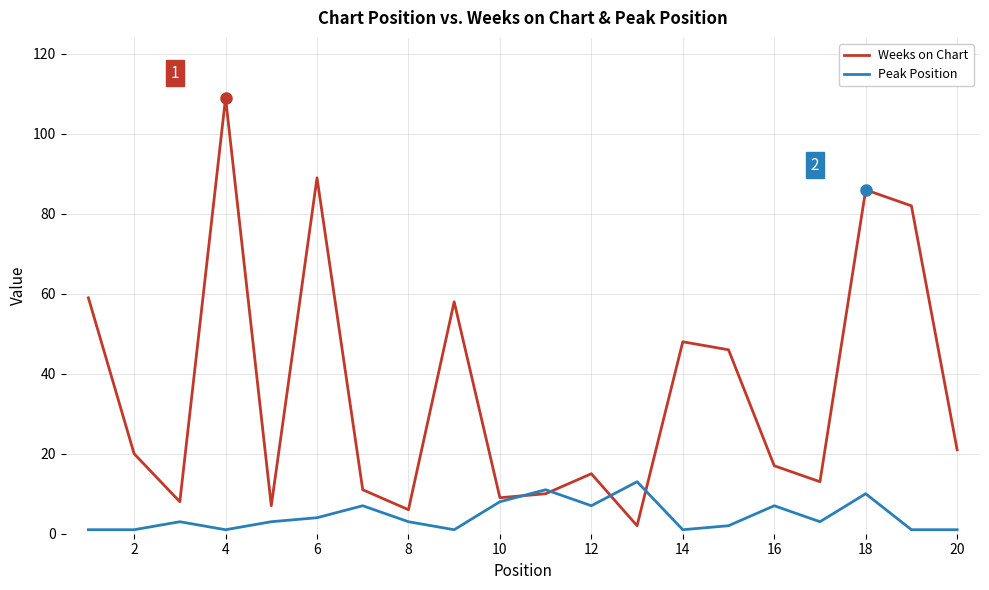

List the series in order of their peak value, highest first.

Weeks on Chart, Peak Position